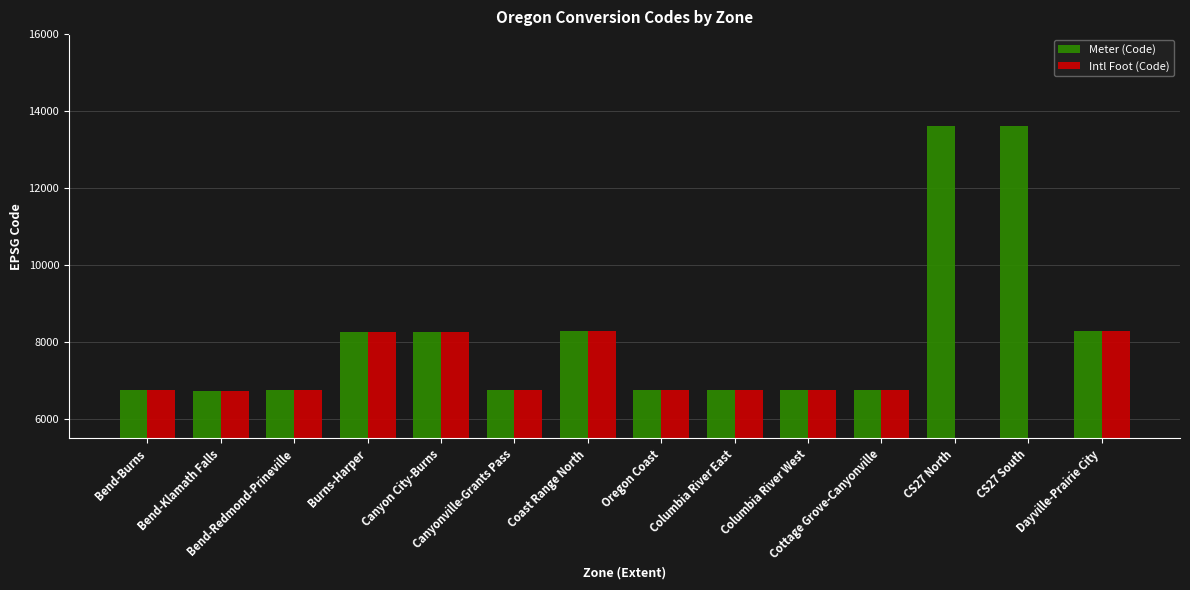

What position from the left is Bend-Klamath Falls?

2